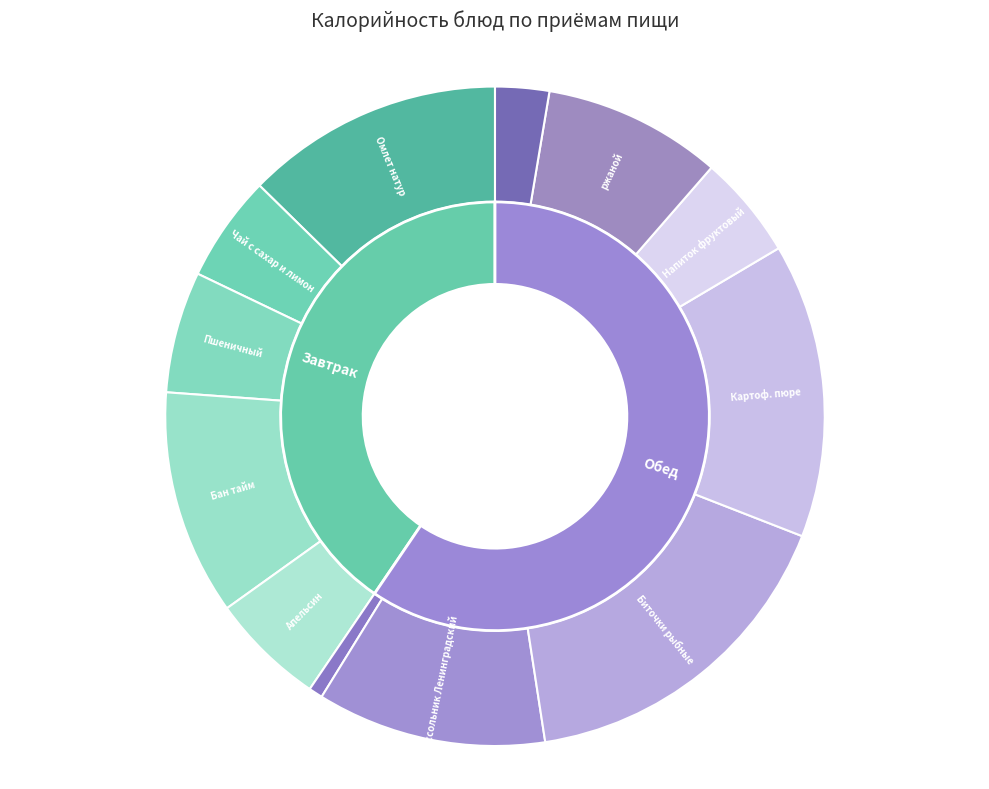

The Картоф. пюре slice represents 14% of the pie. True or false?

True